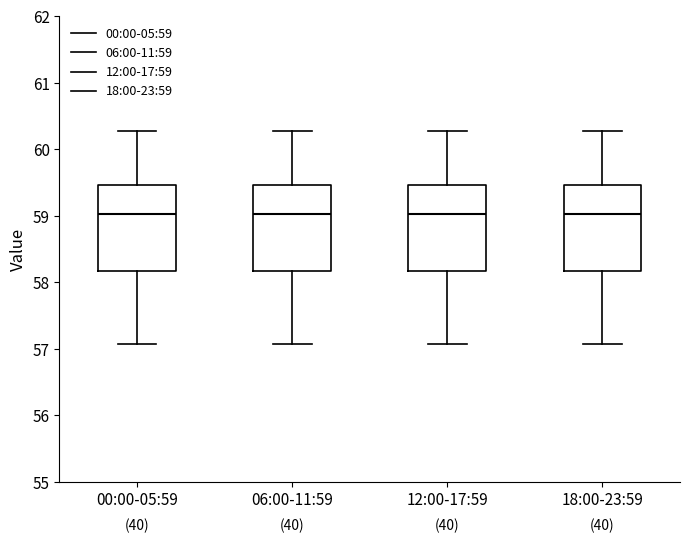

Reading left to right, read every box against the y-axis: the position of its median line, the range the box covers, and the ends of its whiskers. The values are not printed on the chart, so give them approximately, as read against the axis.

00:00-05:59: median 59.0, box 58.2 to 59.5, whiskers 57.1 to 60.3
06:00-11:59: median 59.0, box 58.2 to 59.5, whiskers 57.1 to 60.3
12:00-17:59: median 59.0, box 58.2 to 59.5, whiskers 57.1 to 60.3
18:00-23:59: median 59.0, box 58.2 to 59.5, whiskers 57.1 to 60.3